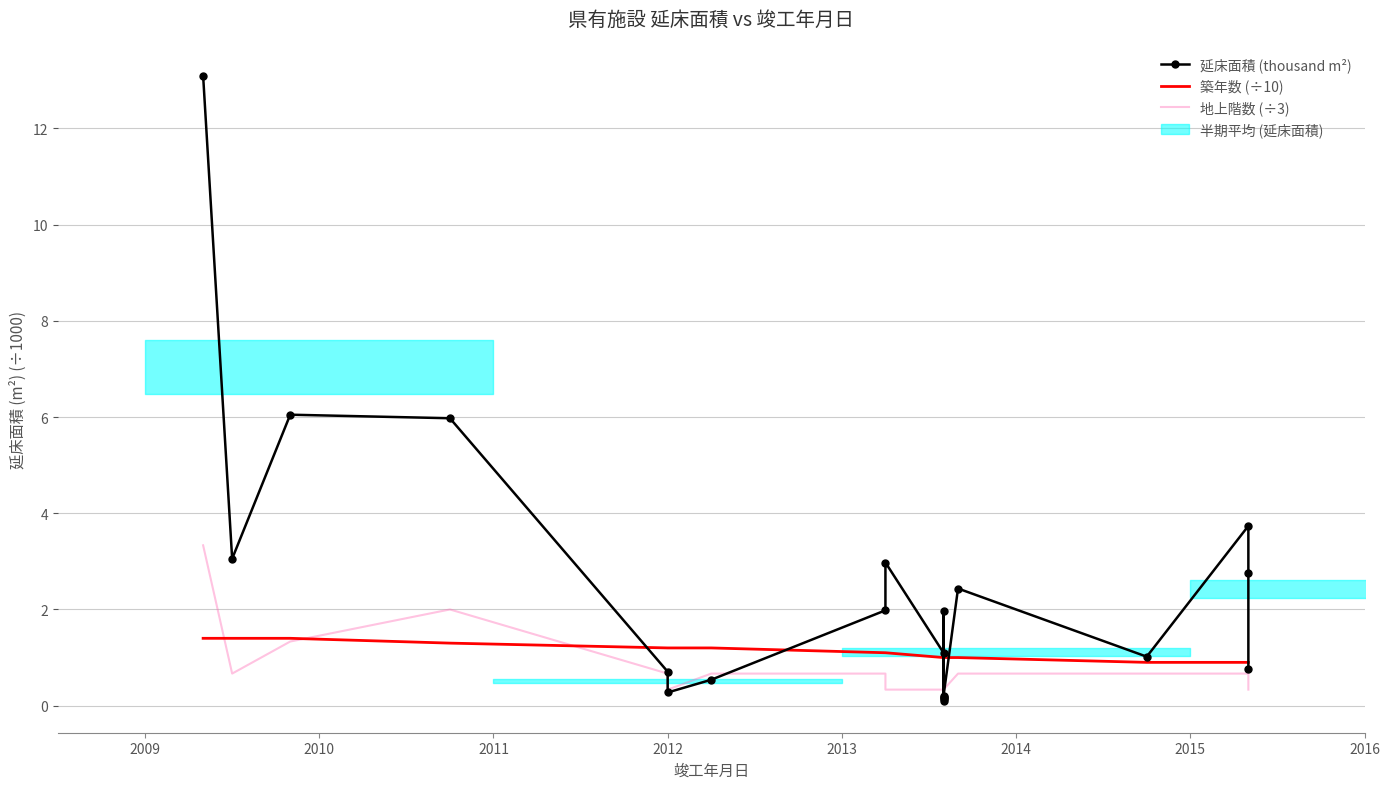

Does the chart have visible grid lines?

Yes